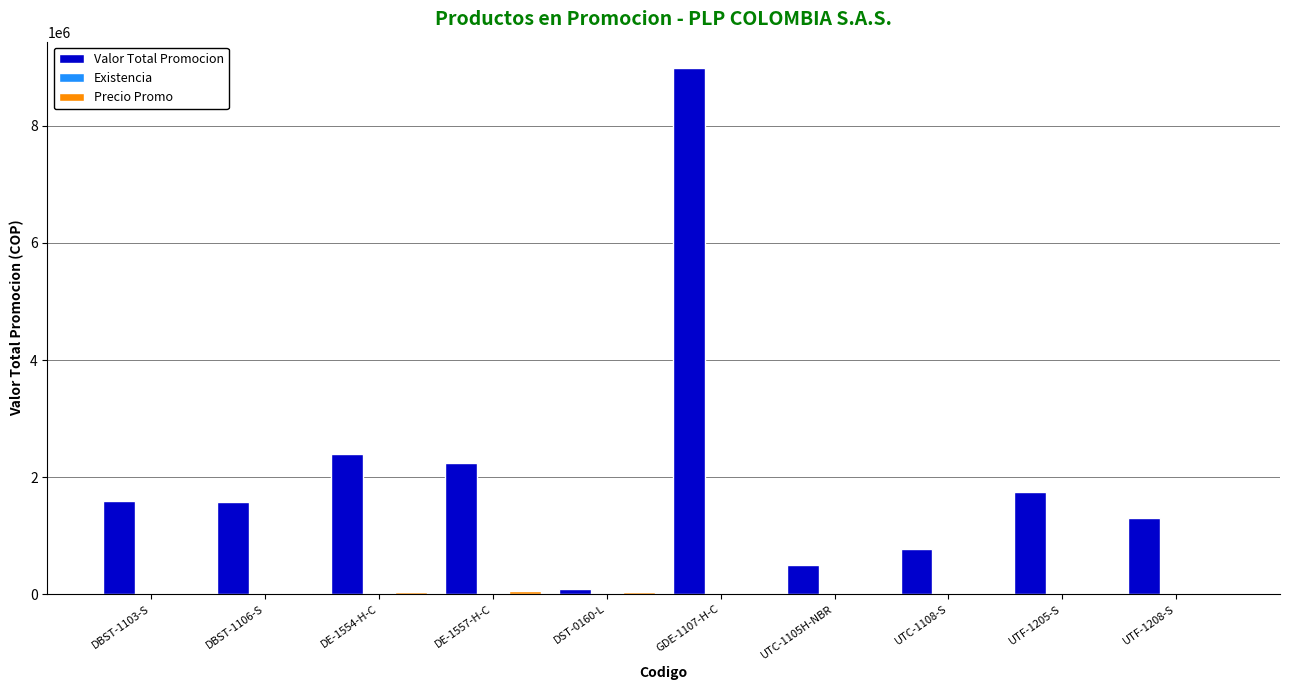

What is the maximum value for Valor Total Promocion?

8990732